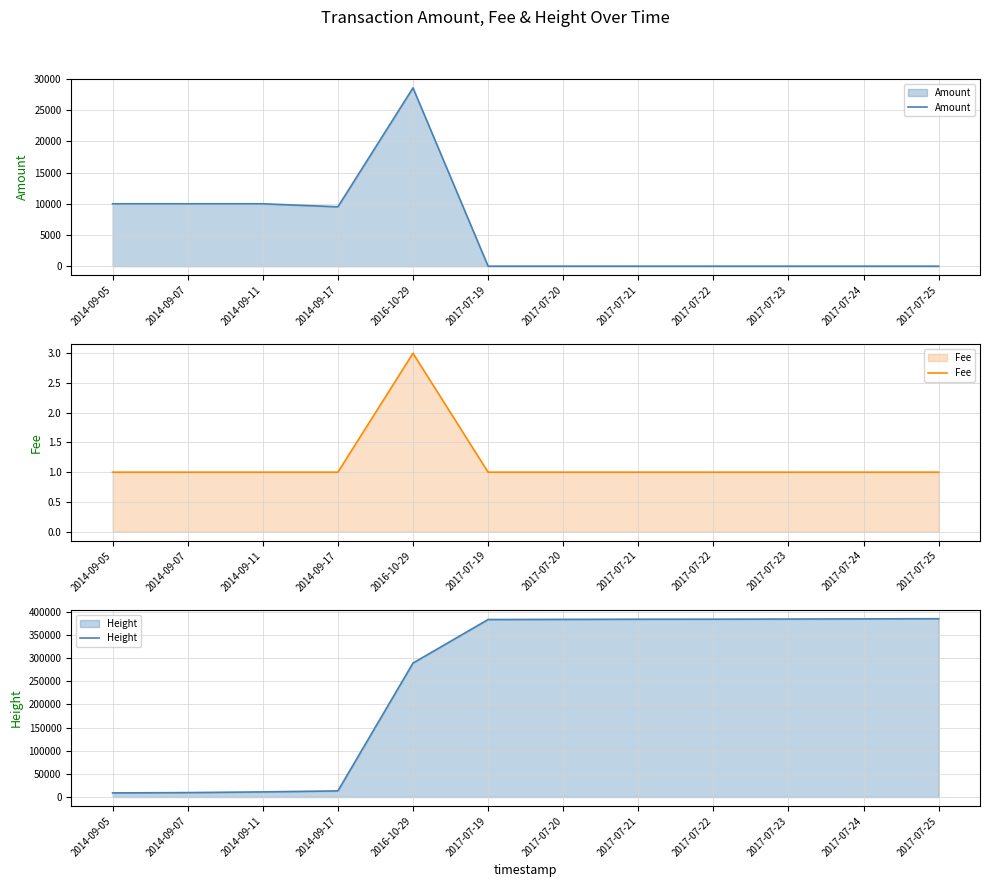

Reading left to right, transcribe all the data shown in this chart.

Amount: 2014-09-05=10000	2014-09-07=10000	2014-09-11=10000	2014-09-17=9517	2016-10-29=28580	2017-07-19=0	2017-07-20=1	2017-07-21=0	2017-07-22=0	2017-07-23=0	2017-07-24=0	2017-07-25=0
Fee: 2014-09-05=1	2014-09-07=1	2014-09-11=1	2014-09-17=1	2016-10-29=3	2017-07-19=1	2017-07-20=1	2017-07-21=1	2017-07-22=1	2017-07-23=1	2017-07-24=1	2017-07-25=1
Height: 2014-09-05=8924	2014-09-07=9576	2014-09-11=11108	2014-09-17=13242	2016-10-29=289498	2017-07-19=383620	2017-07-20=383917	2017-07-21=384249	2017-07-22=384347	2017-07-23=384642	2017-07-24=385016	2017-07-25=385343